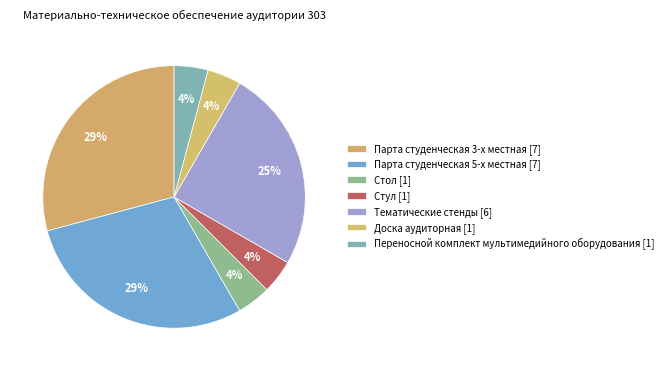

Rank the categories by value from lowest to highest.

Стол, Стул, Доска аудиторная, Переносной комплект мультимедийного оборудования, Тематические стенды, Парта студенческая 3-х местная, Парта студенческая 5-х местная